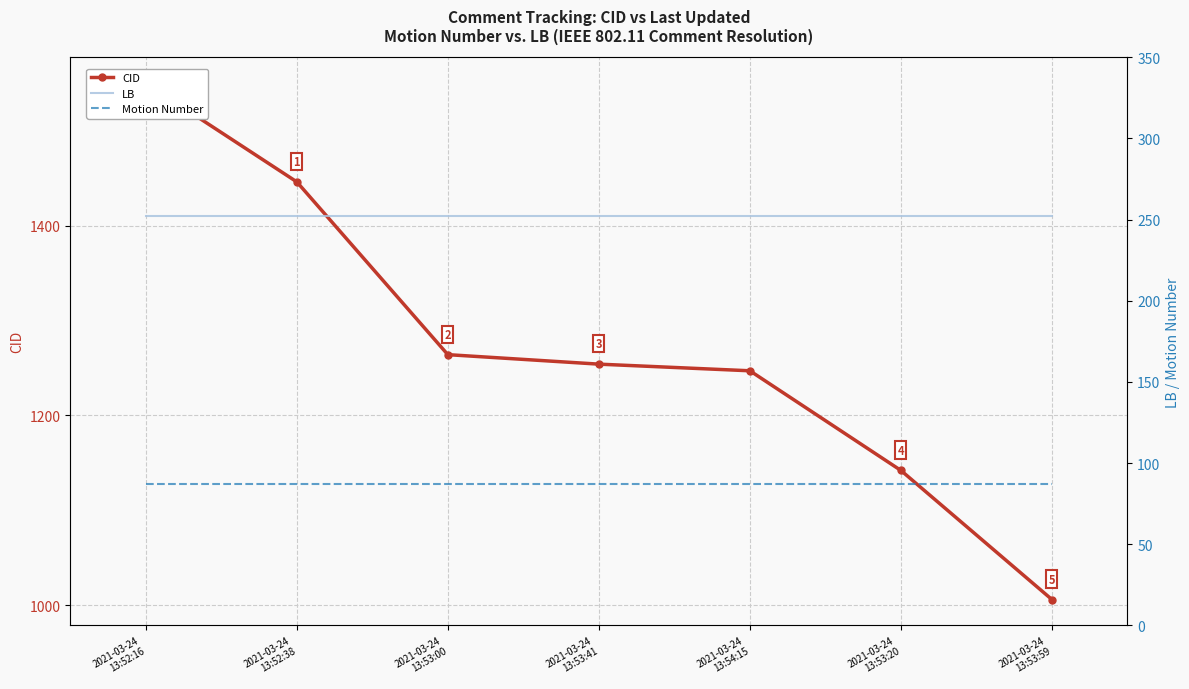

What is the label of the 5th point from the left?

2021-03-24
13:54:15